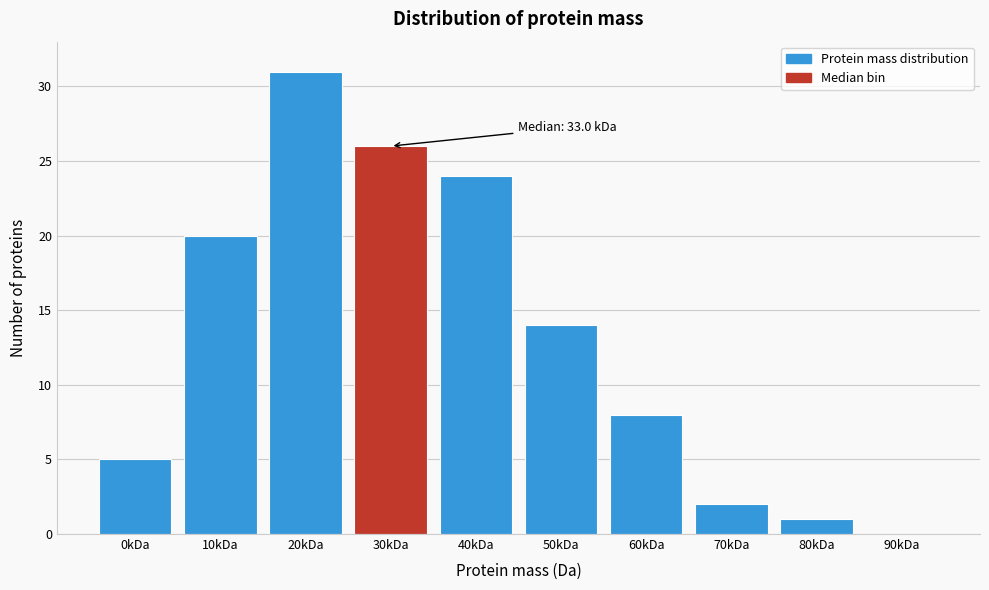

Reading left to right, list all the values displayed in this chart.

0kDa=5	10kDa=20	20kDa=31	30kDa=26	40kDa=24	50kDa=14	60kDa=8	70kDa=2	80kDa=1	90kDa=0